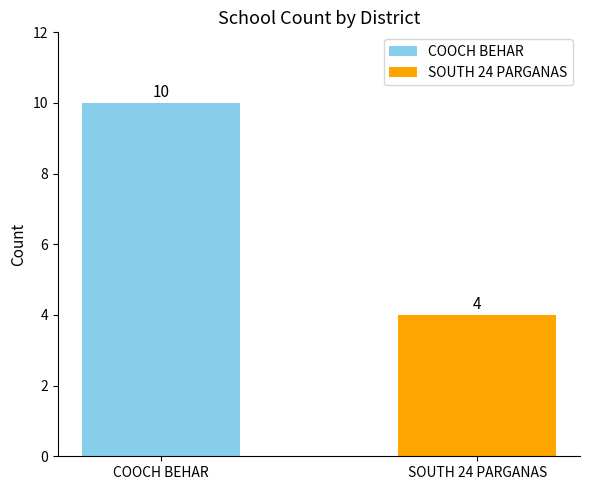

What is the difference between the maximum and minimum values?

6